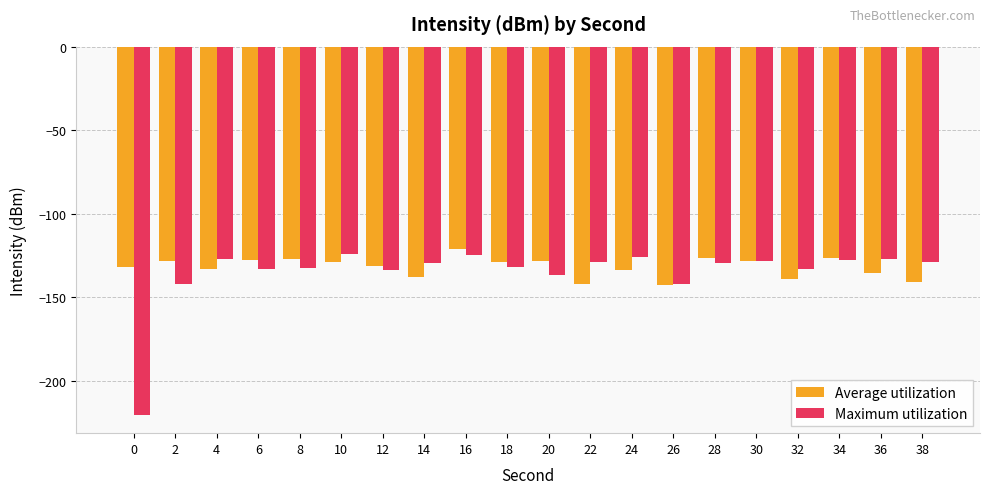

True or false: Average utilization has a value of -34.8 at 20.

False